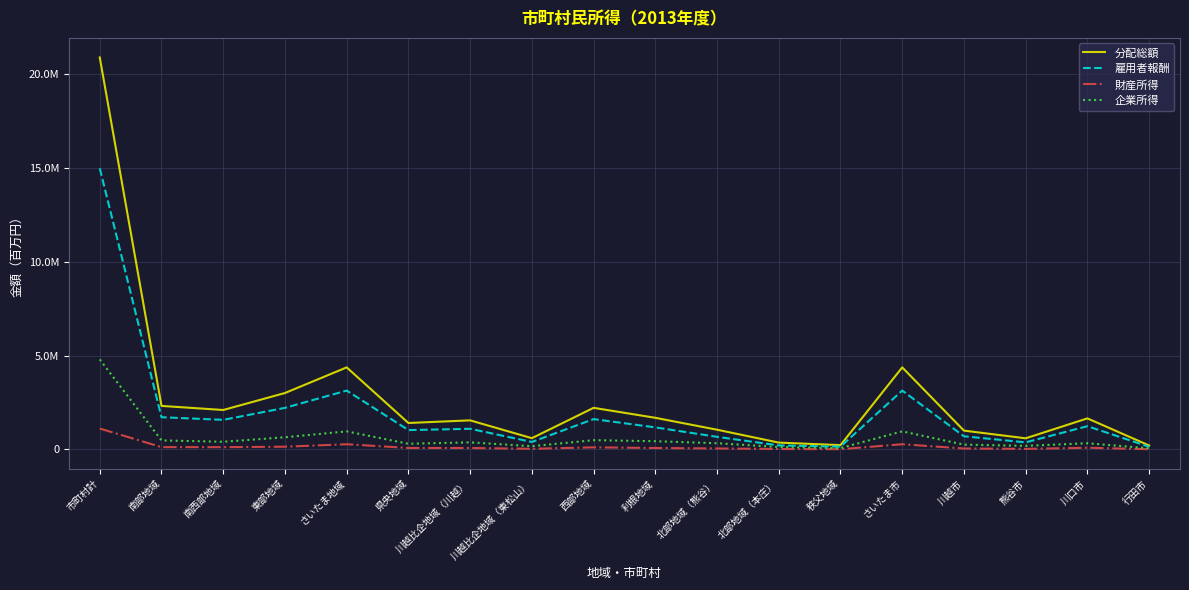

What is the average value of the 分配総額 series?

2757313